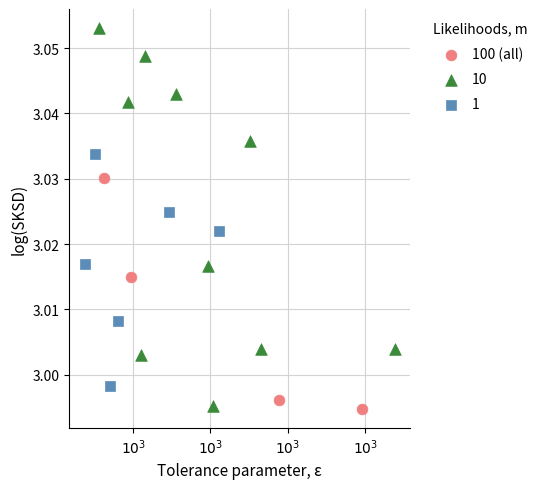

Which series contains the highest Y value?

10